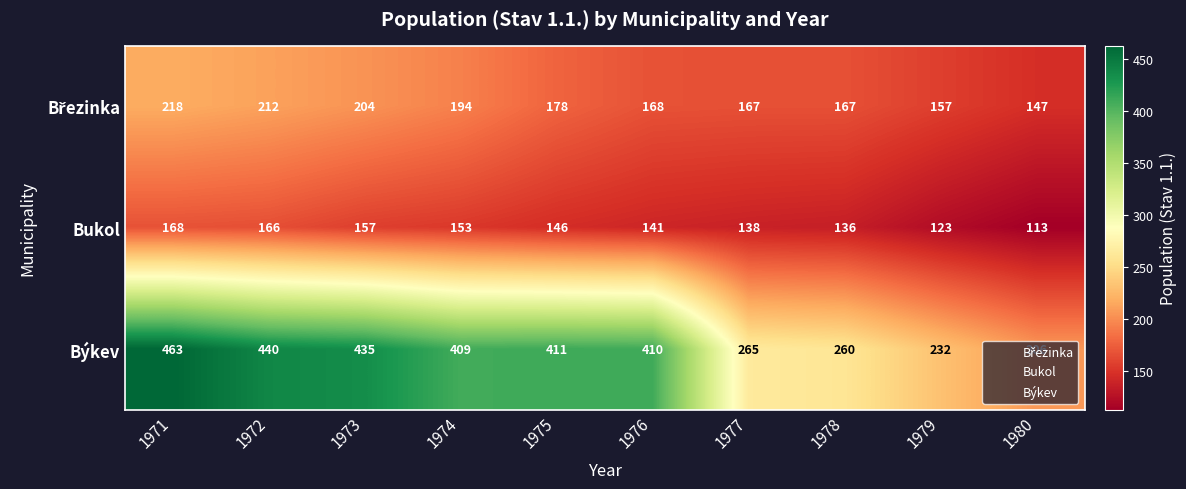

What is the sum of the Bukol values at 1972 and 1978?

302